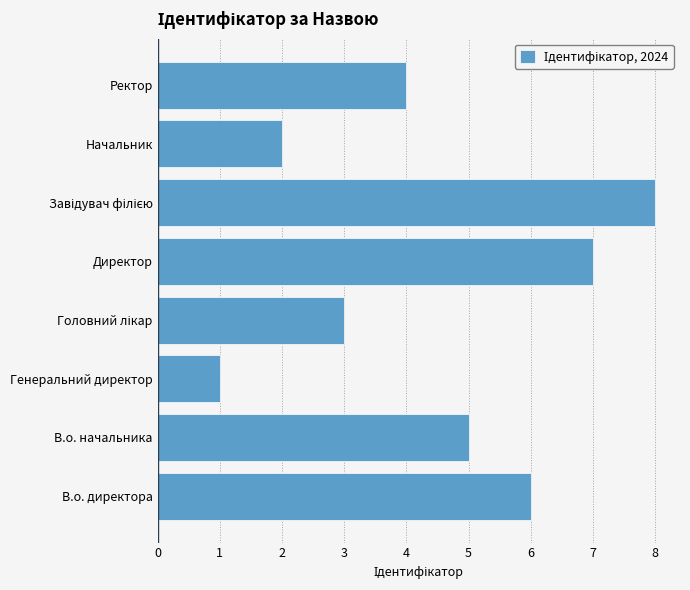

What is the difference between the second highest and second lowest values?

5